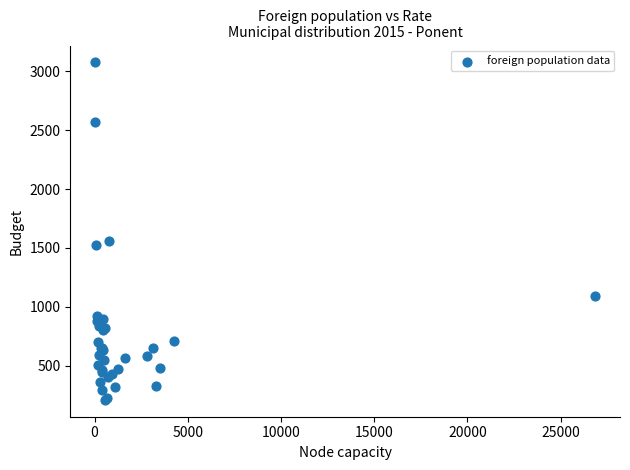

What Y value in the scatter plot is closest to 1642?

1555